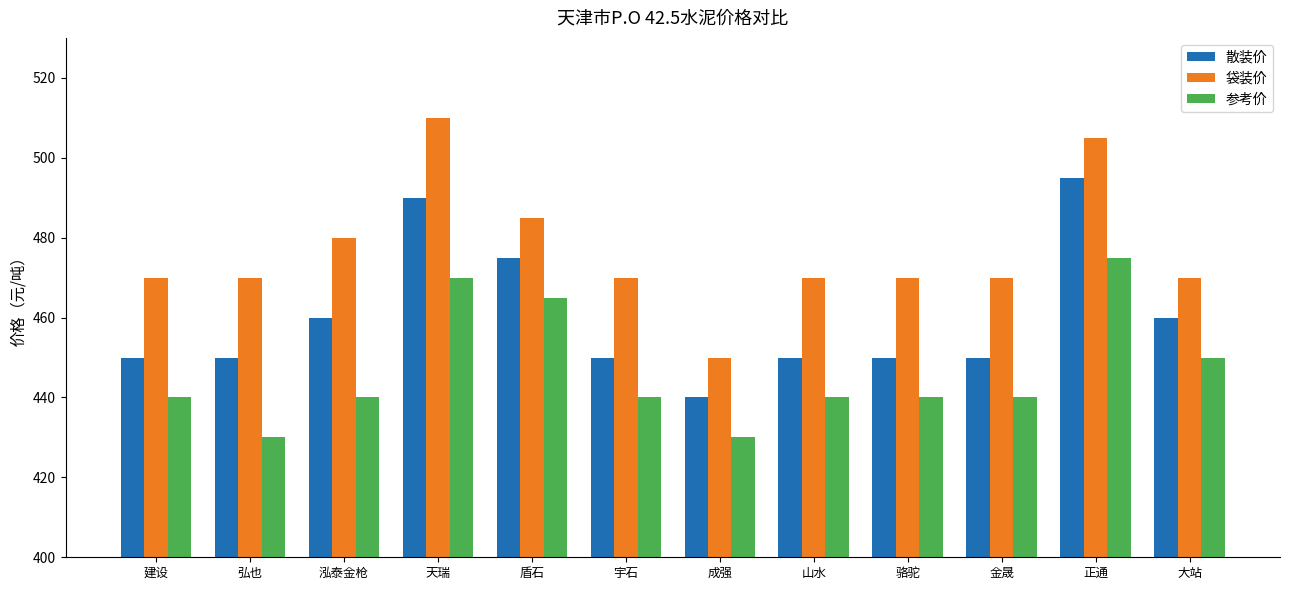

What value does the 参考价 series have at 泓泰金枪?

440